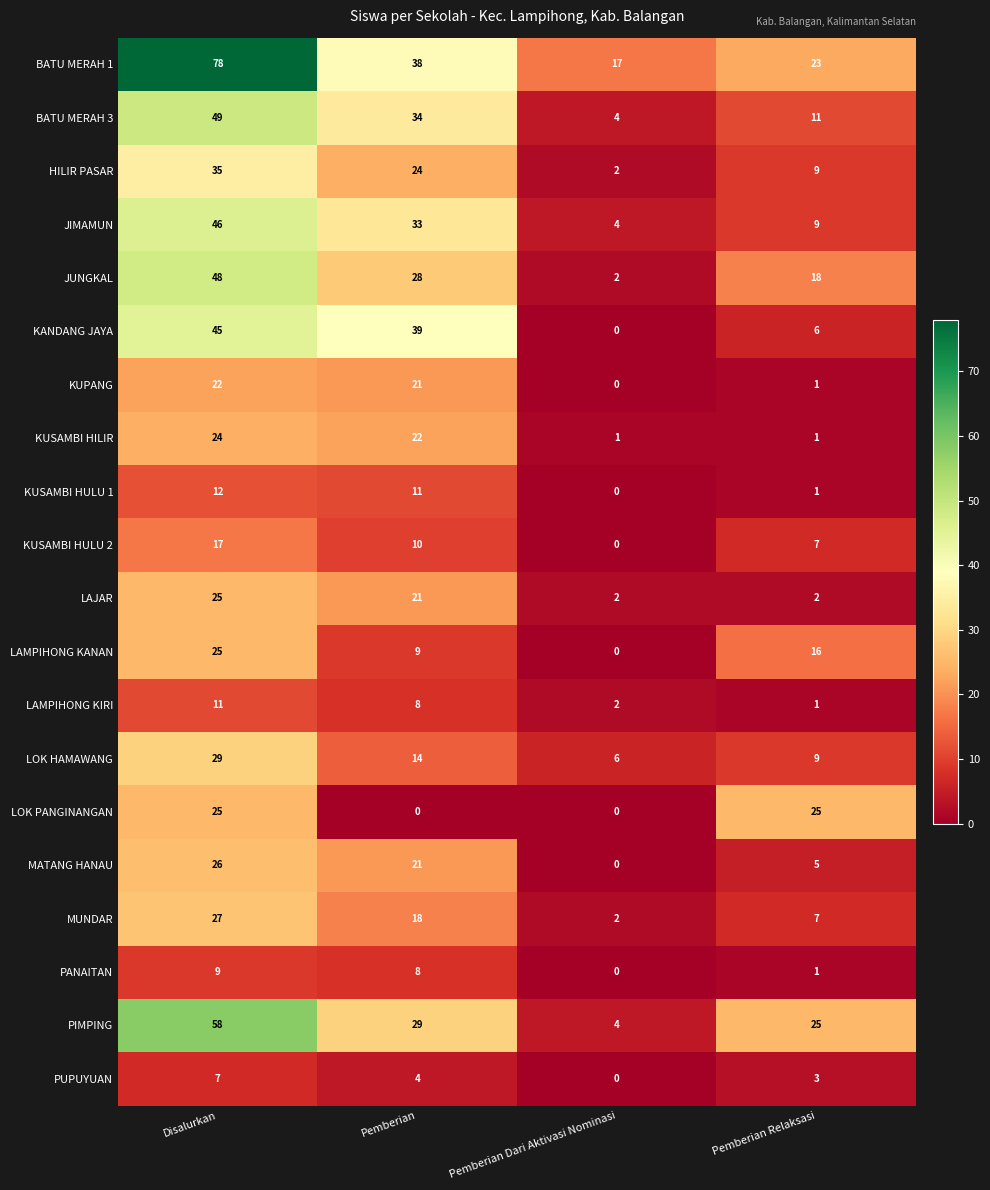

True or false: JUNGKAL has a value of 48 at Disalurkan.

True